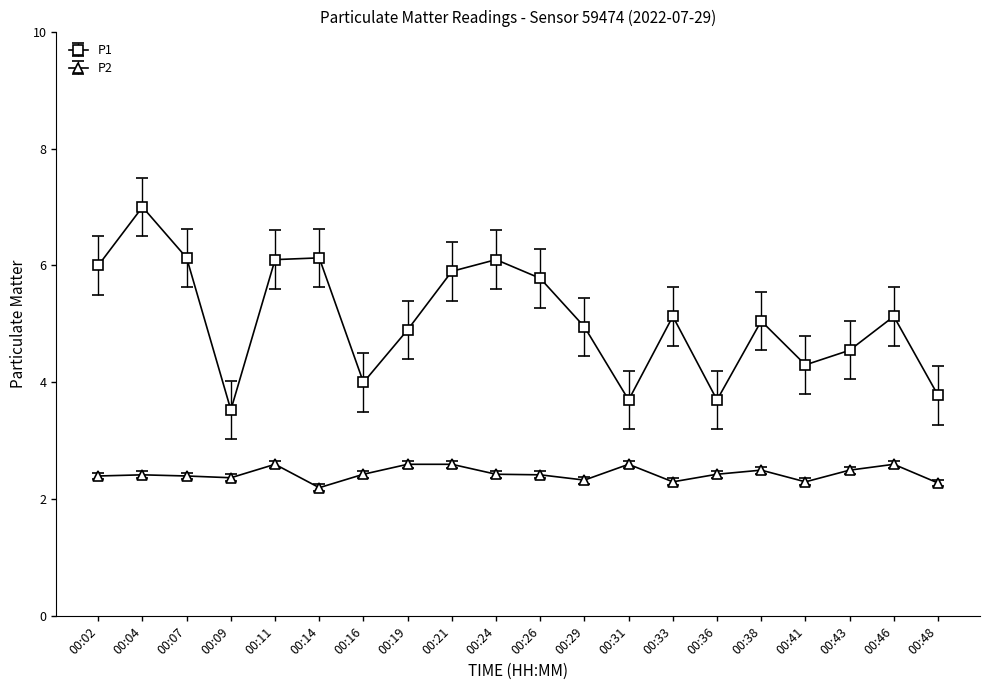

What is the average value of the P2 series?

2.4